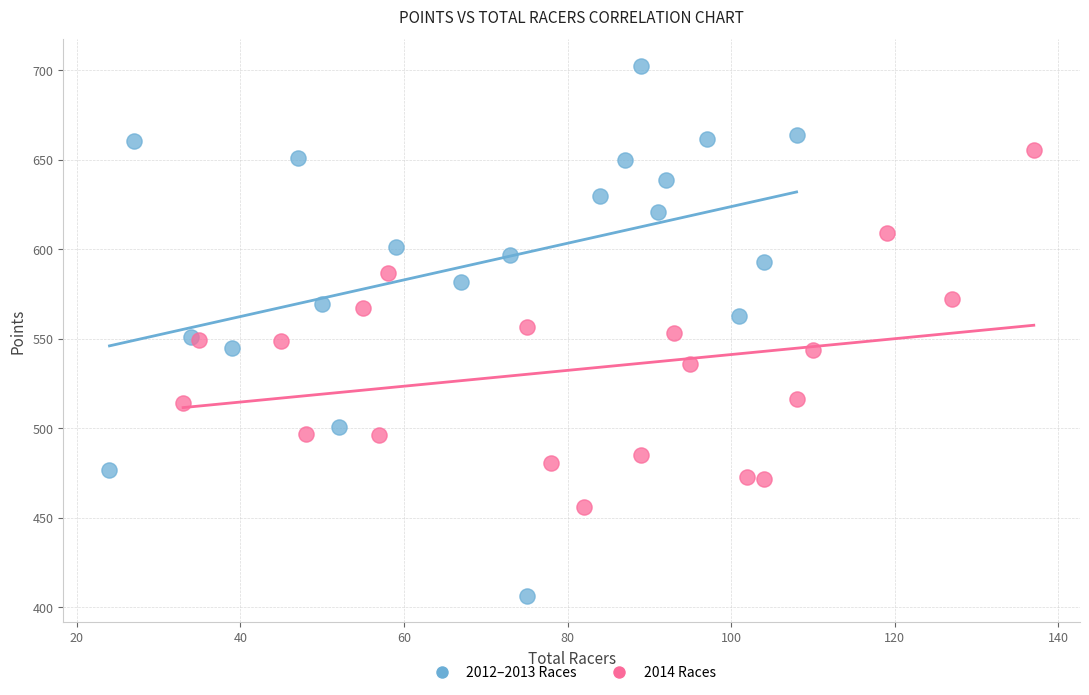

Which series has the widest spread of Y values?

2012–2013 Races